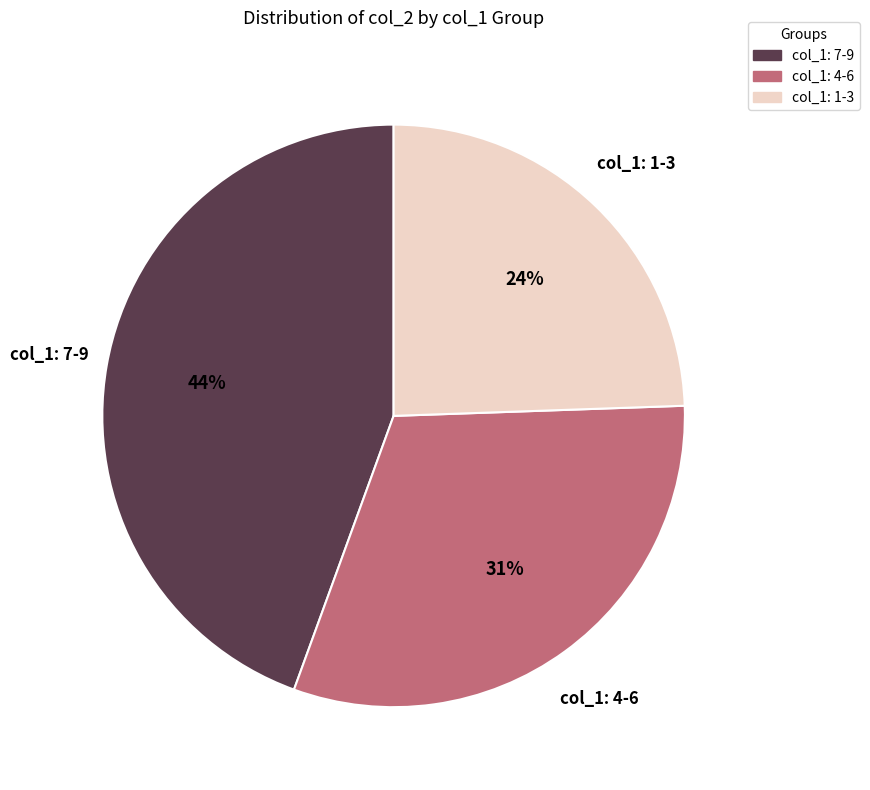

How many slices are in this pie chart?

3